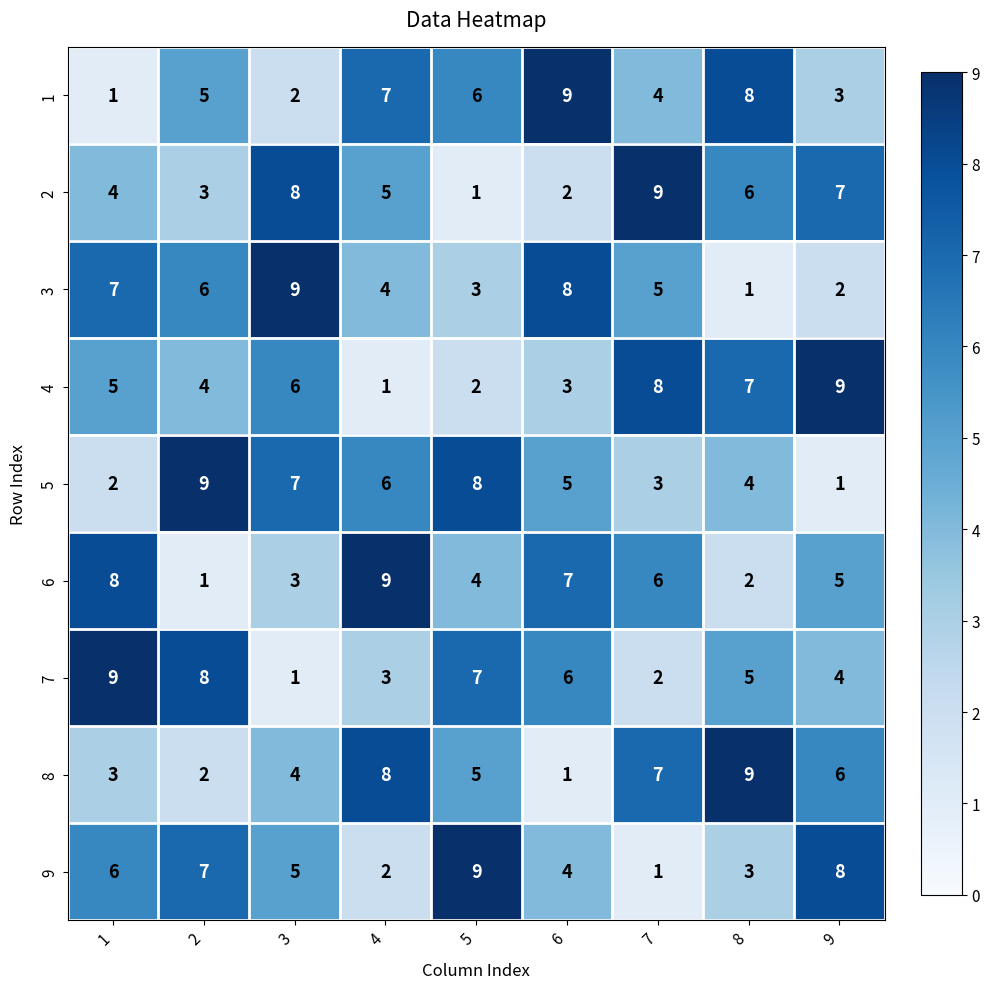

The value of 8 at 5 is 5. True or false?

True